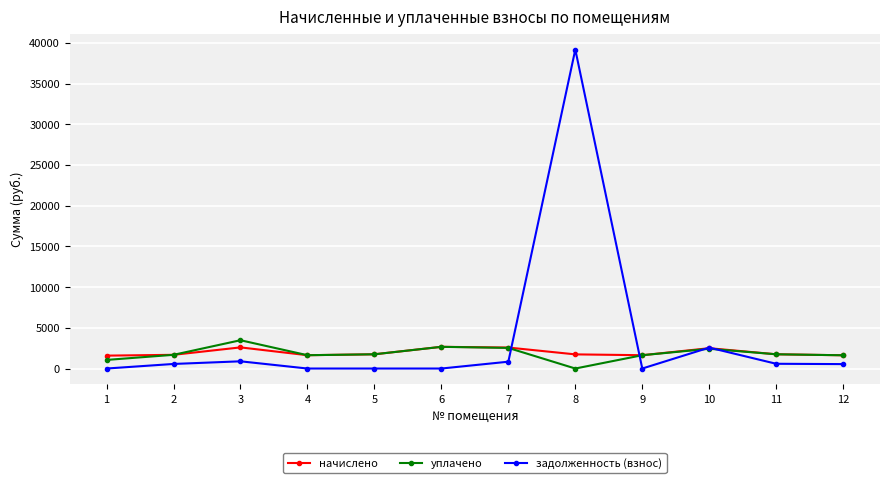

What is the total value across all series at 5?

3497.3